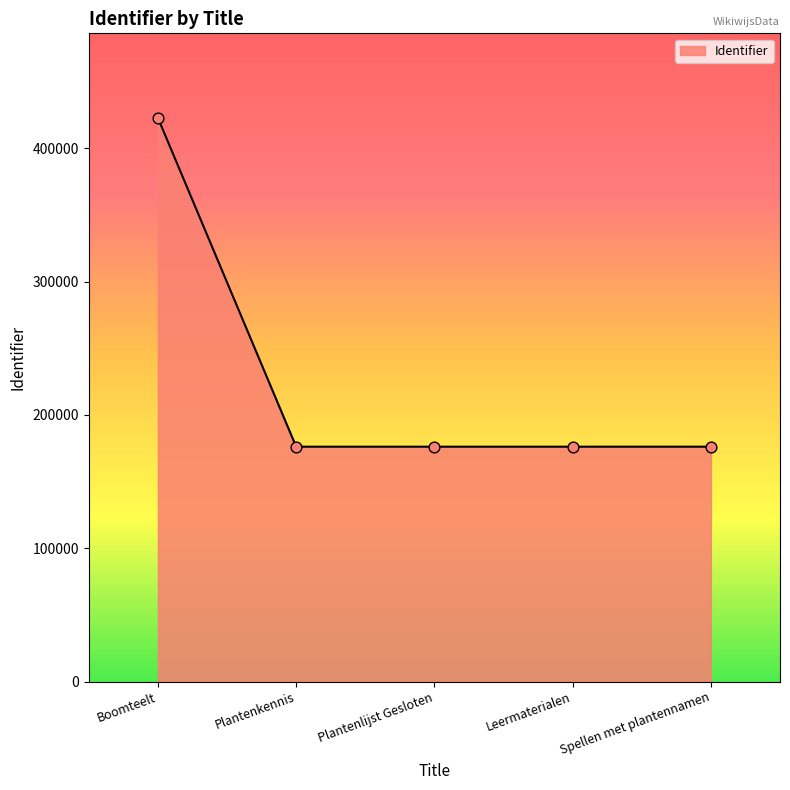

Approximately how many times larger is the value at Boomteelt compared to Plantenkennis?

2.4